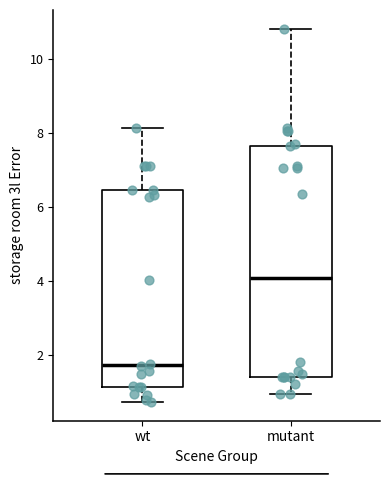

Reading left to right, transcribe this box plot: for each box, give where its median line is, the range the box spans, and where its two whiskers end, as read against the y-axis. The values are not printed on the chart, so give them approximately, as read against the axis.

wt: median 1.8, box 1.2 to 6.4, whiskers 0.8 to 8.2
mutant: median 4.0, box 1.4 to 7.6, whiskers 1.0 to 10.8